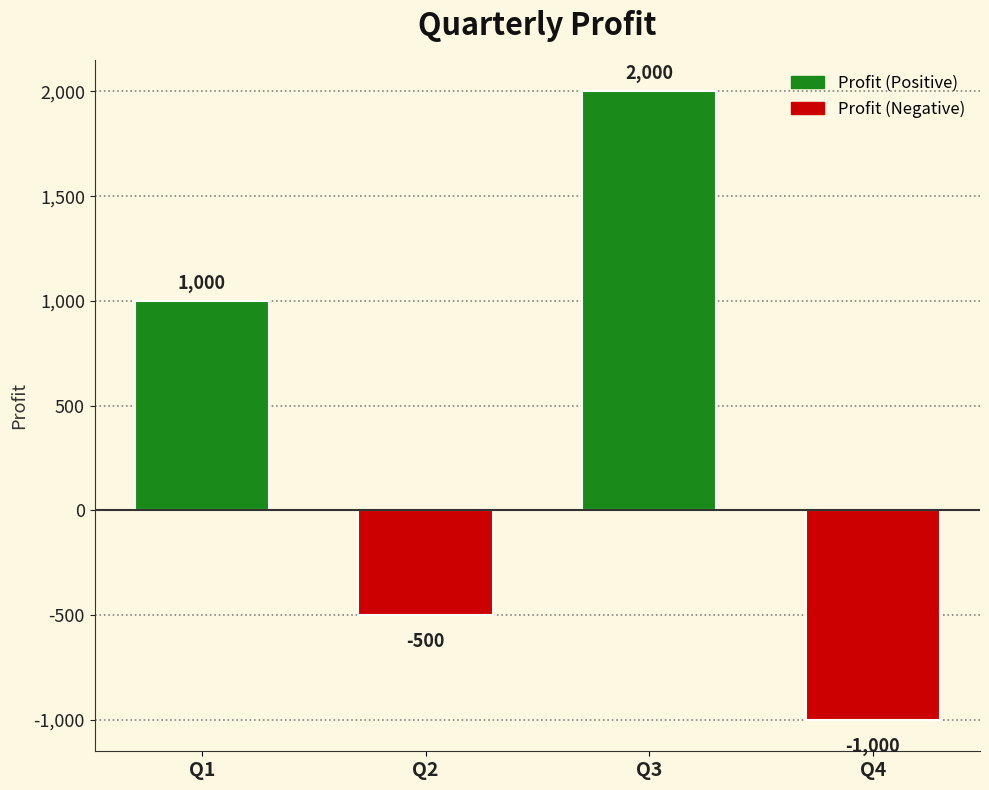

Reading left to right, list all the values displayed in this chart.

Q1=1000	Q2=-500	Q3=2000	Q4=-1000